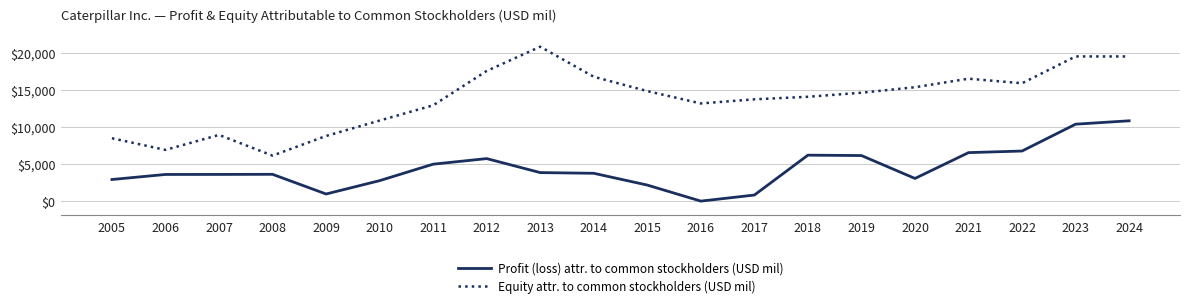

Read the Profit (loss) attr. to common stockholders (USD mil) value at 2023, to the nearest 100.

10300